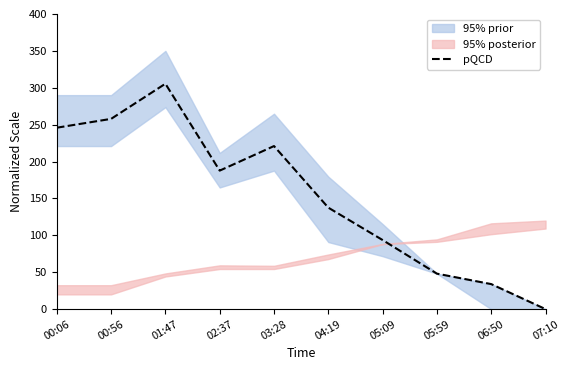

List the labels in order of value, largest first.

01:47, 00:56, 00:06, 03:28, 02:37, 04:19, 05:09, 05:59, 06:50, 07:10